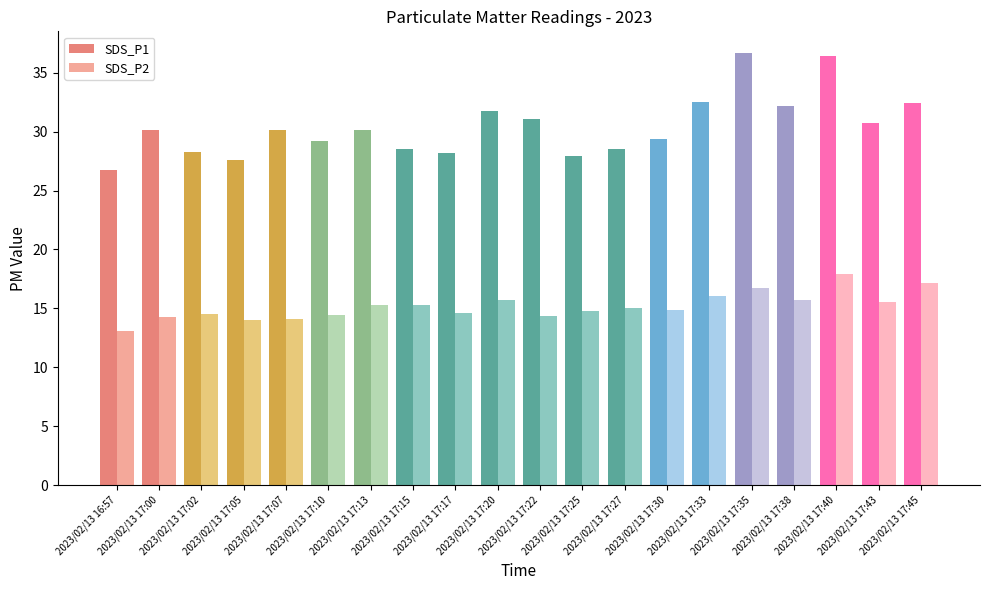

What is the spread (max minus min) of values at 2023/02/13 17:25?

13.1